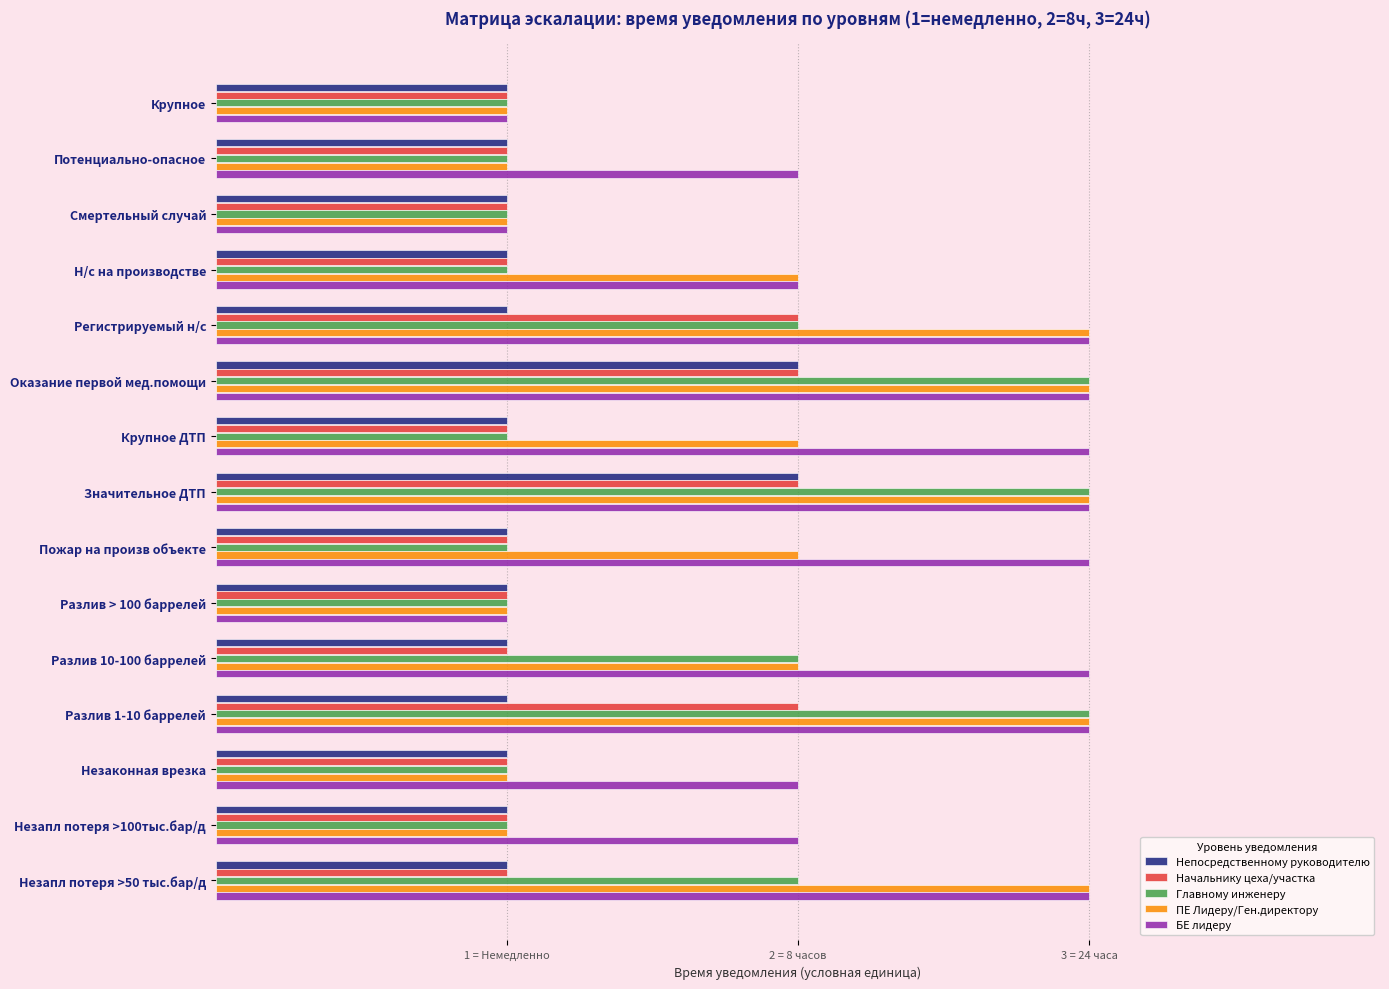

What is the sum of all Начальнику цеха/участка values?

19